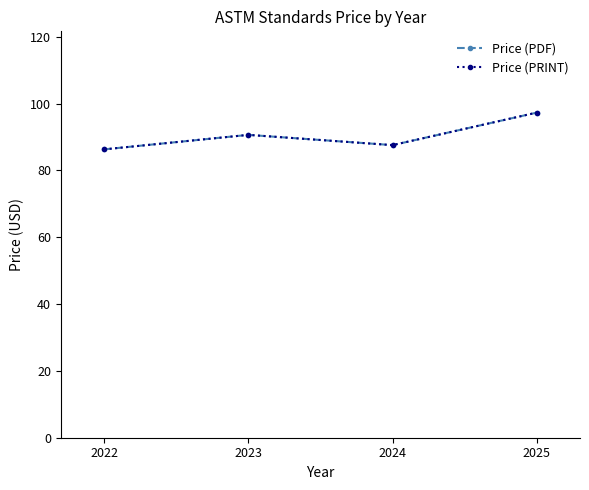

True or false: Price (PRINT) and Price (PDF) intersect in this chart.

False